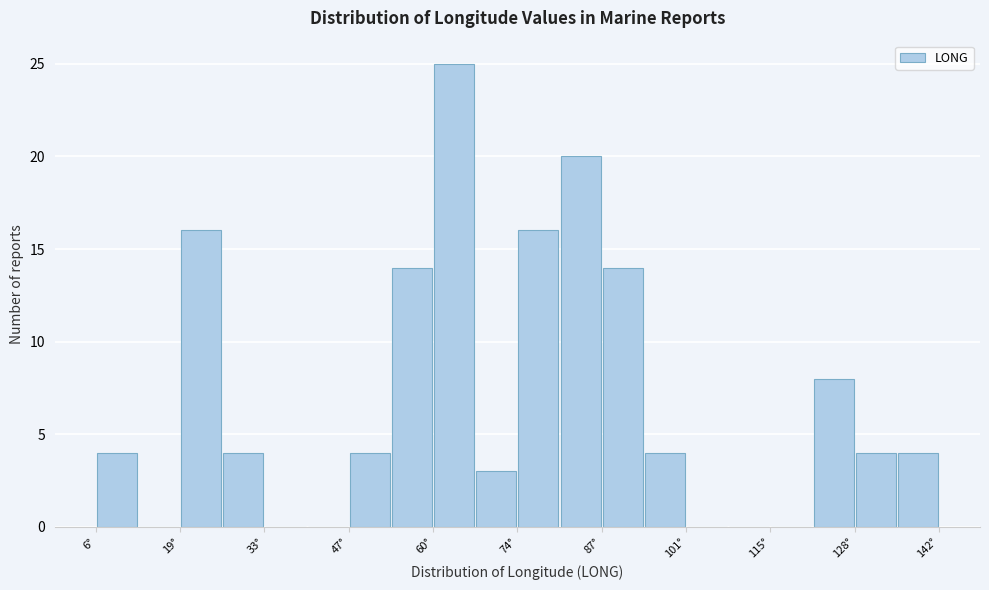

Around what value on the x-axis is the tallest bar? Give the approximate position of its centre, as read against the axis.

64